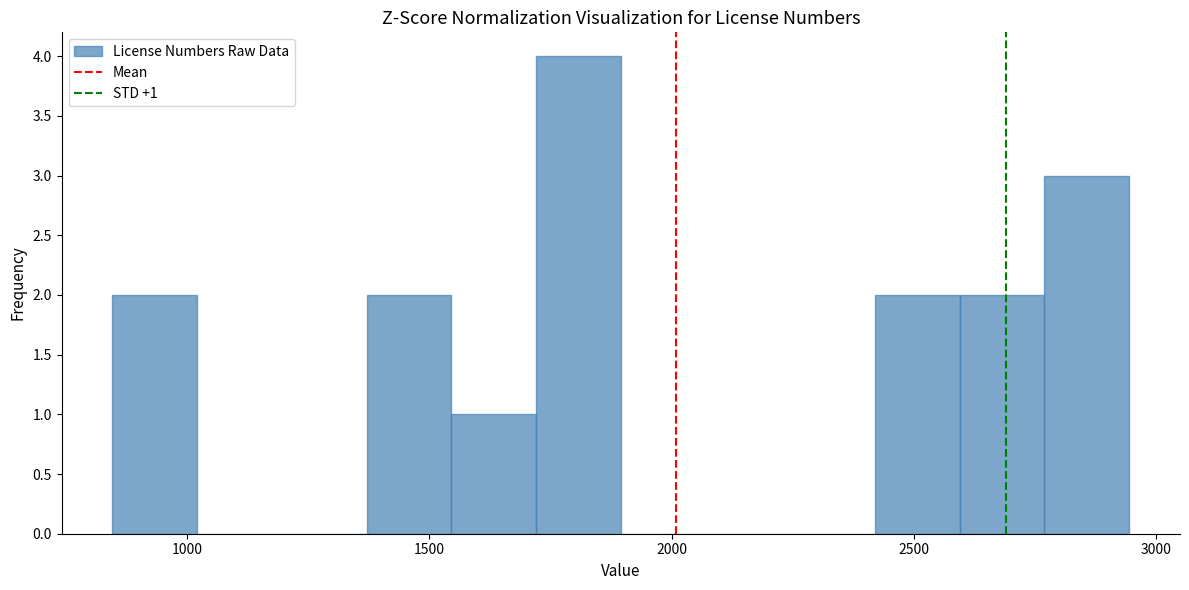

Around what value on the x-axis is the tallest bar? Give the approximate position of its centre, as read against the axis.

1800